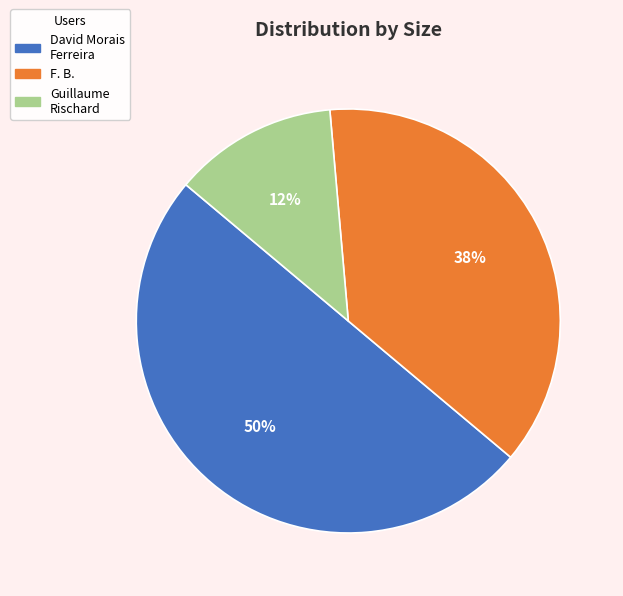

Is it true that Guillaume Rischard is 12% of the pie?

True